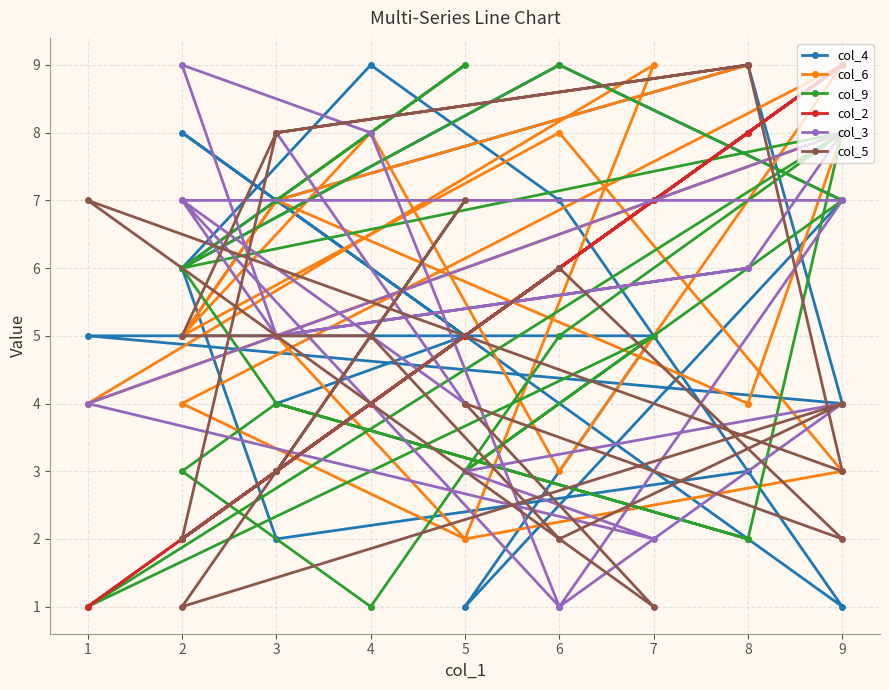

True or false: col_3 and col_9 cross at least once.

True